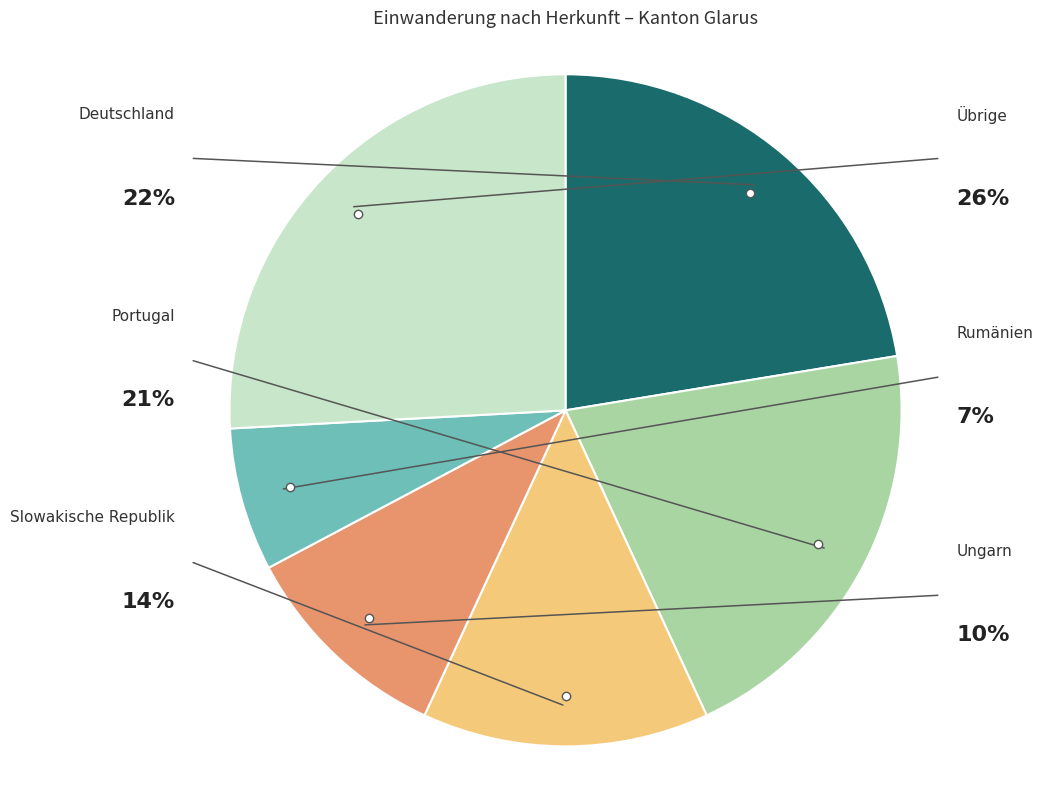

Count the number of slices in the pie.

6